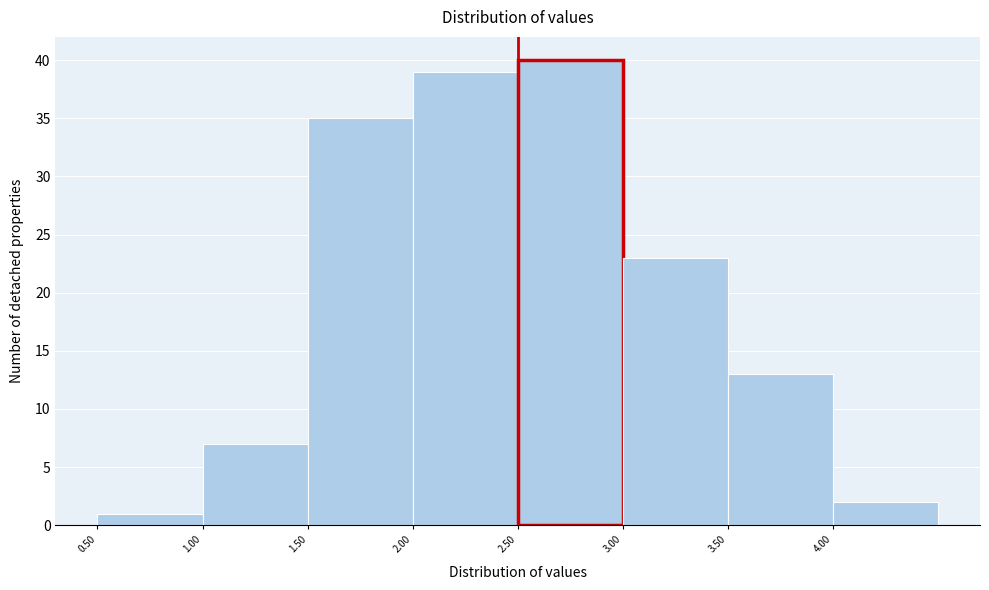

Reading left to right, list every bar in this chart as the range it spans on the x-axis followed by its height. The values are not printed on the chart, so give them approximately, as read against the axis.

0.5 to 1.0: 1
1.0 to 1.5: 7
1.5 to 2.0: 35
2.0 to 2.5: 39
2.5 to 3.0: 40
3.0 to 3.5: 23
3.5 to 4.0: 13
4.0 to 4.5: 2